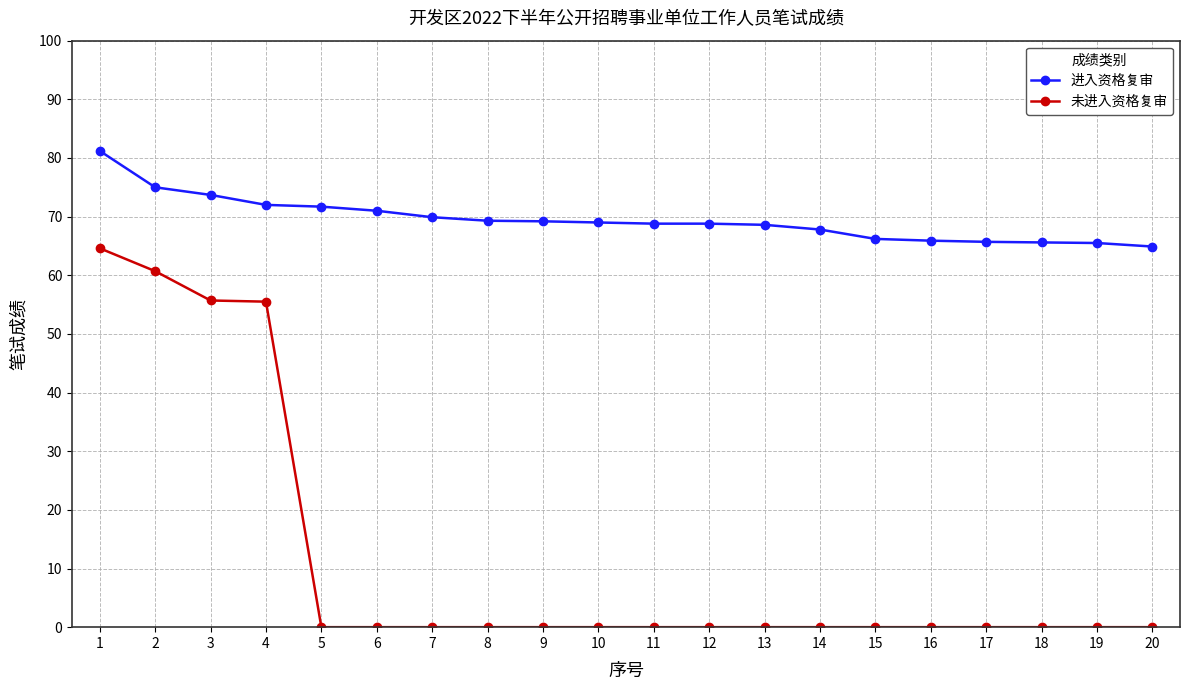

The value of 进入资格复审 at 3 is 73.7. True or false?

True